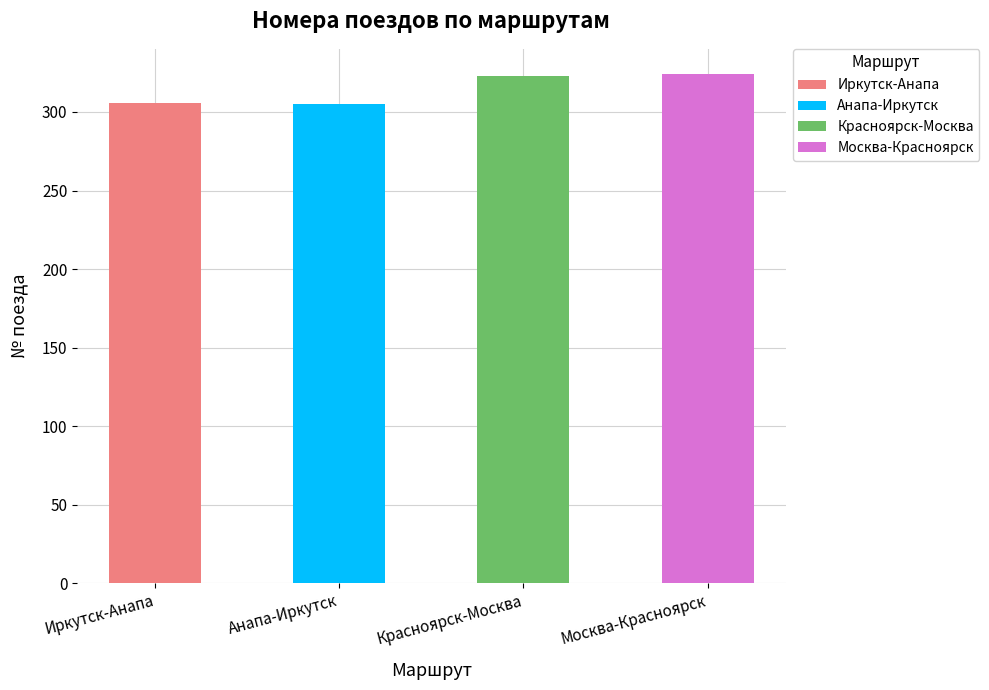

What is the label of the 1st bar from the right?

Москва-Красноярск